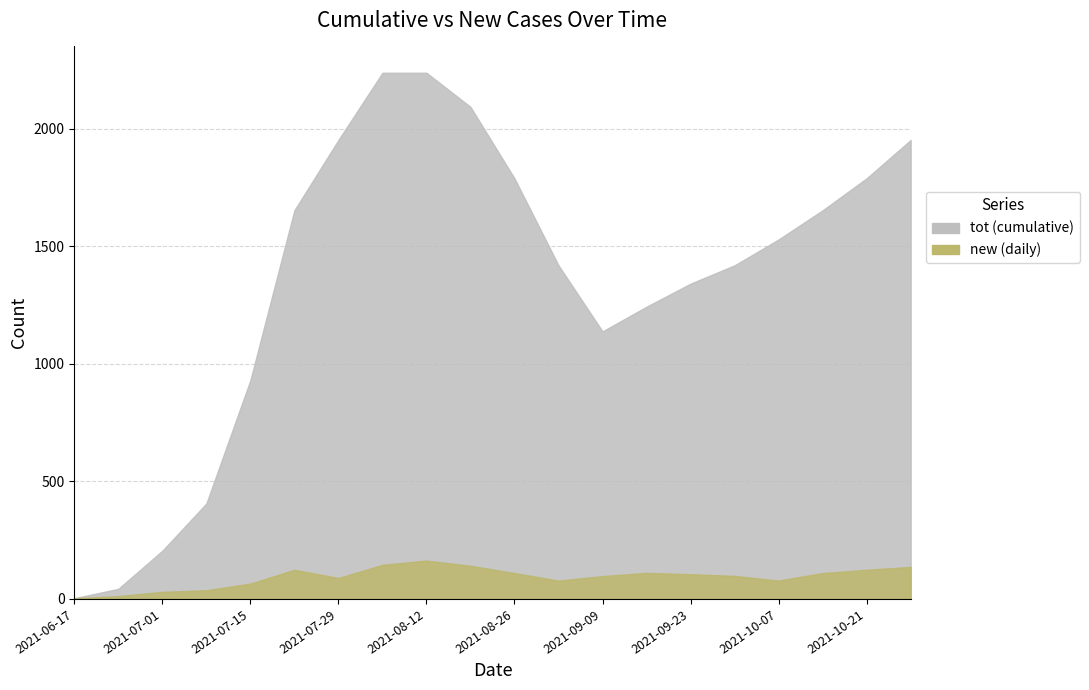

Where does the tot series first go above 1529?

2021-07-22